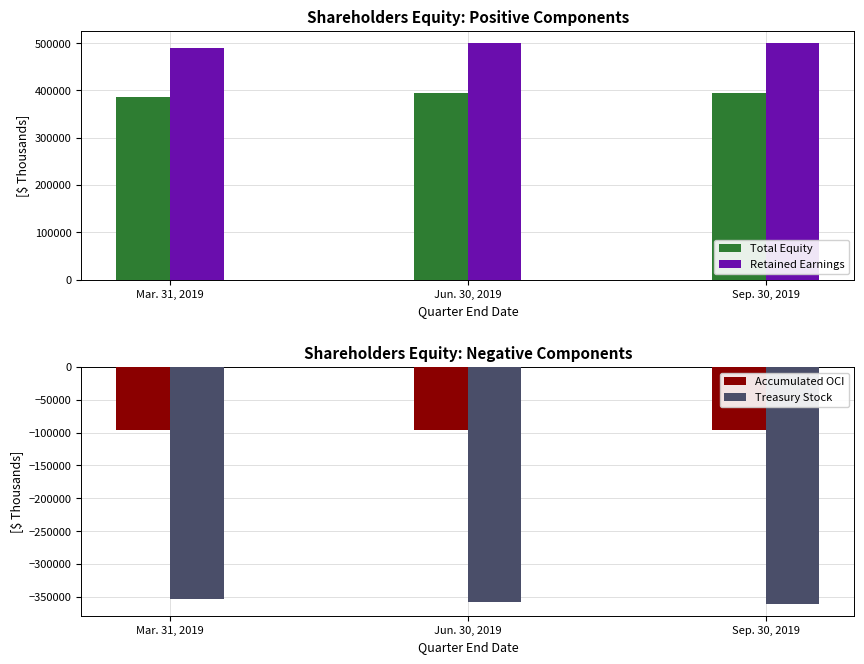

What is the label of the 3rd bar from the left?

Sep. 30, 2019